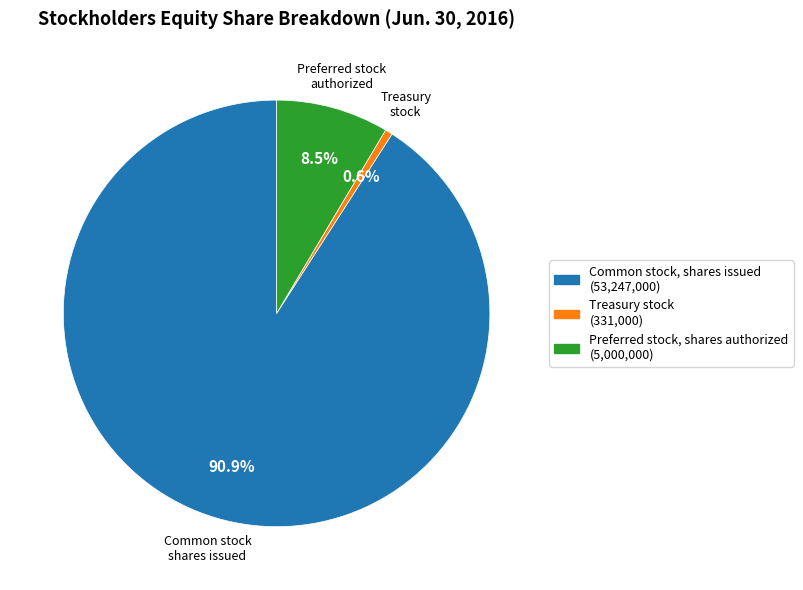

To the nearest percent, what is the difference between the Treasury stock and Preferred stock, shares authorized slice percentages?

8%